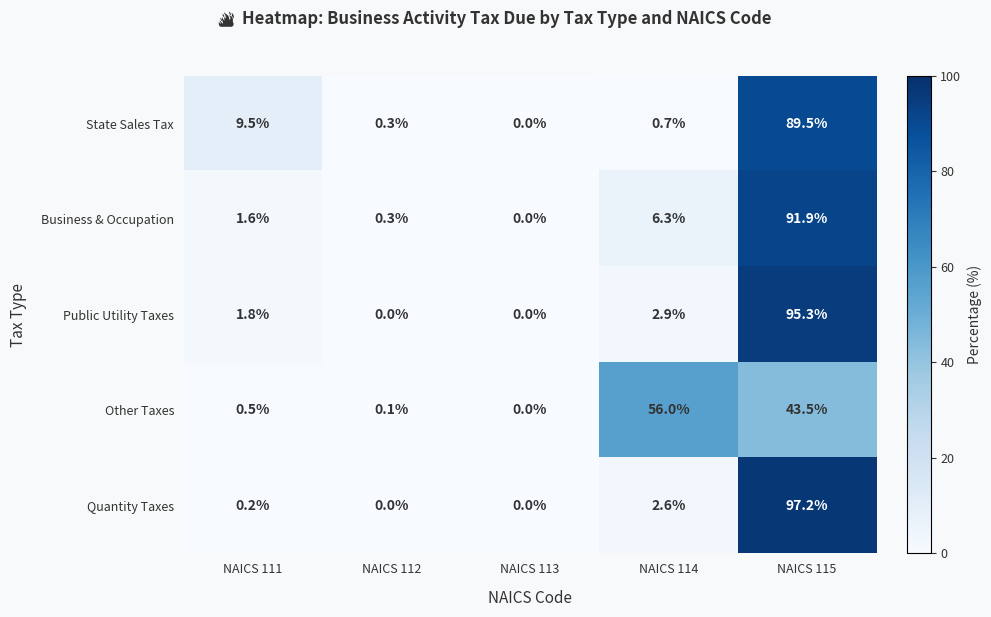

What is the sum of all Public Utility Taxes values?

100.0